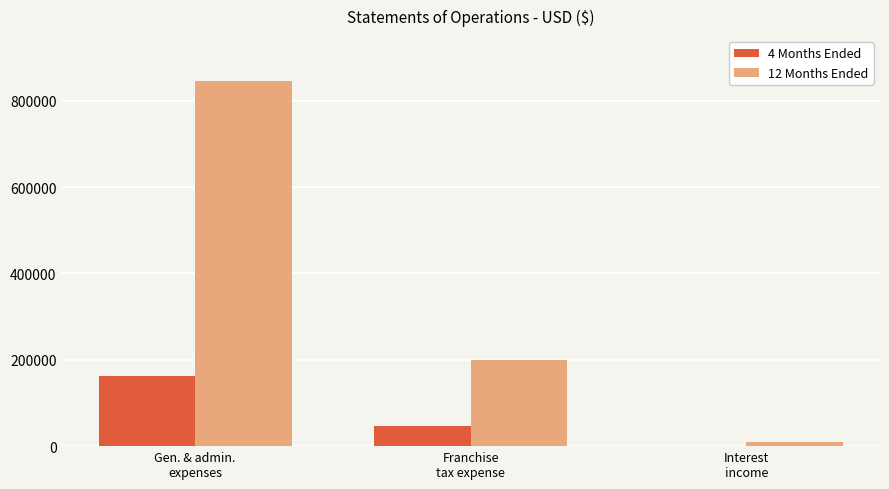

True or false: 4 Months Ended has a value of 47125 at Franchise
tax expense.

True